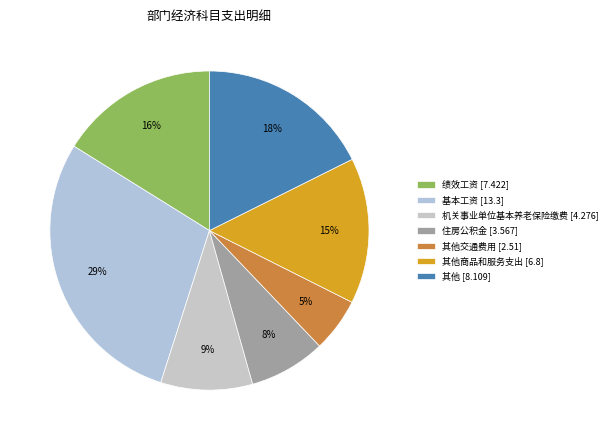

Count the number of slices in the pie.

7